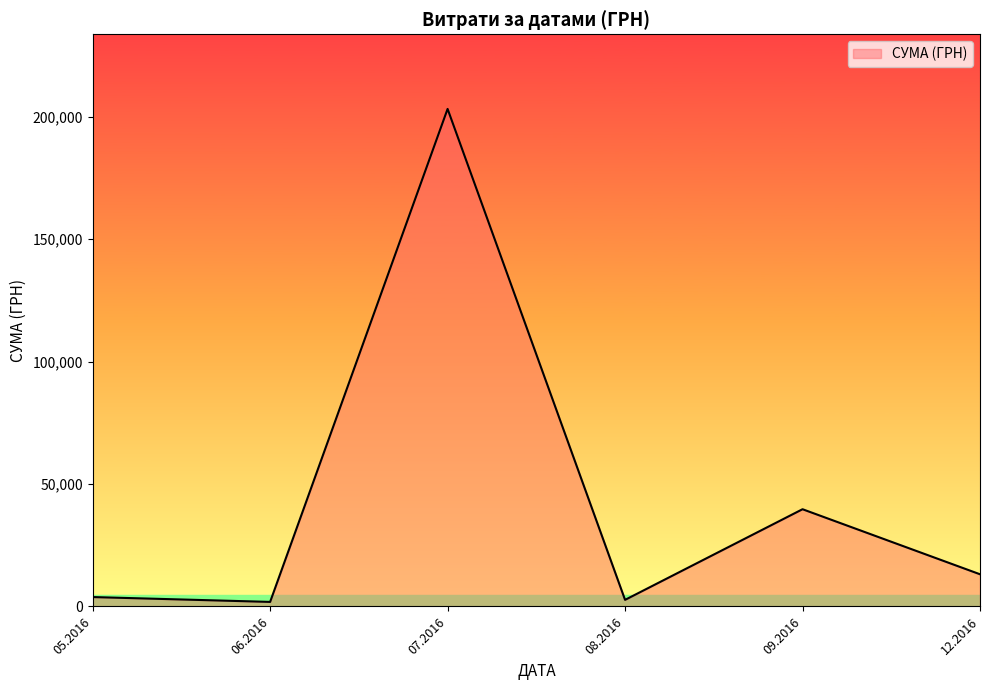

Which has a higher value, 09.2016 or 12.2016?

09.2016